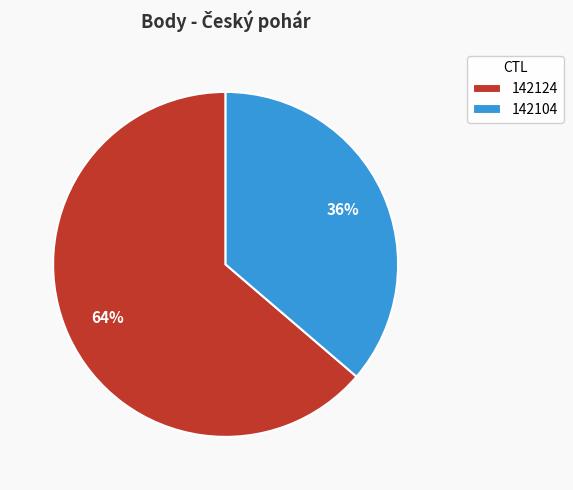

How many segments does this pie chart have?

2